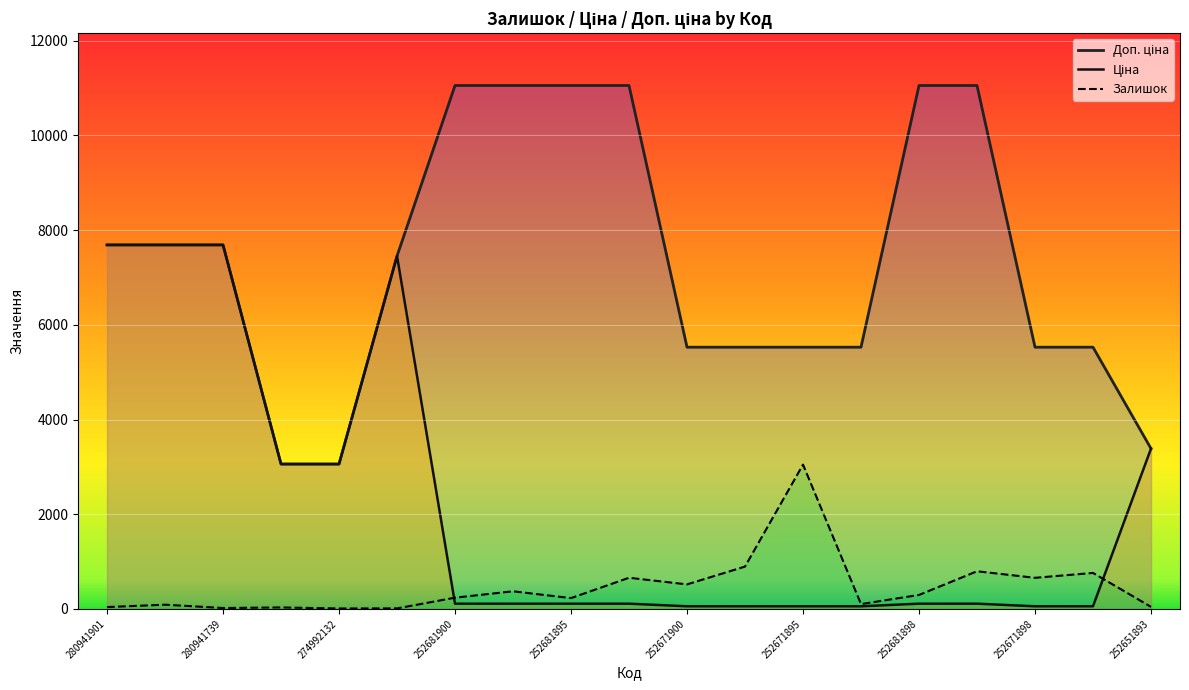

What is the average value of the Доп. ціна series?

7343.2